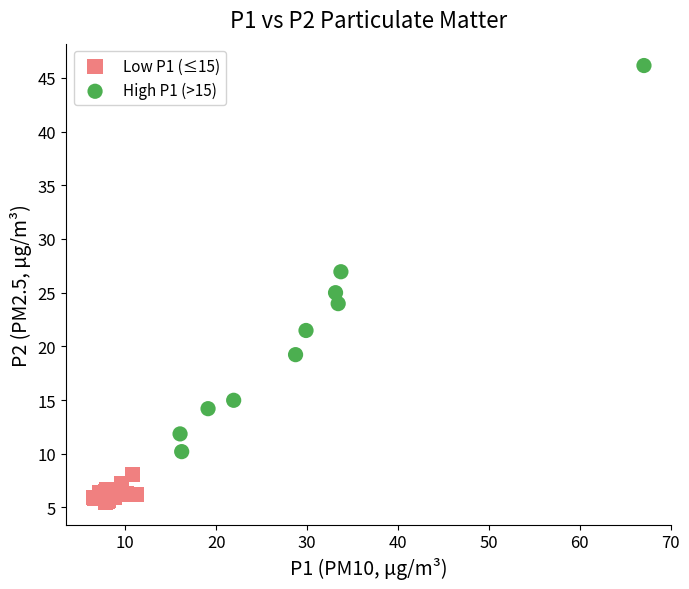

Which series has the widest spread of Y values?

High P1 (>15)